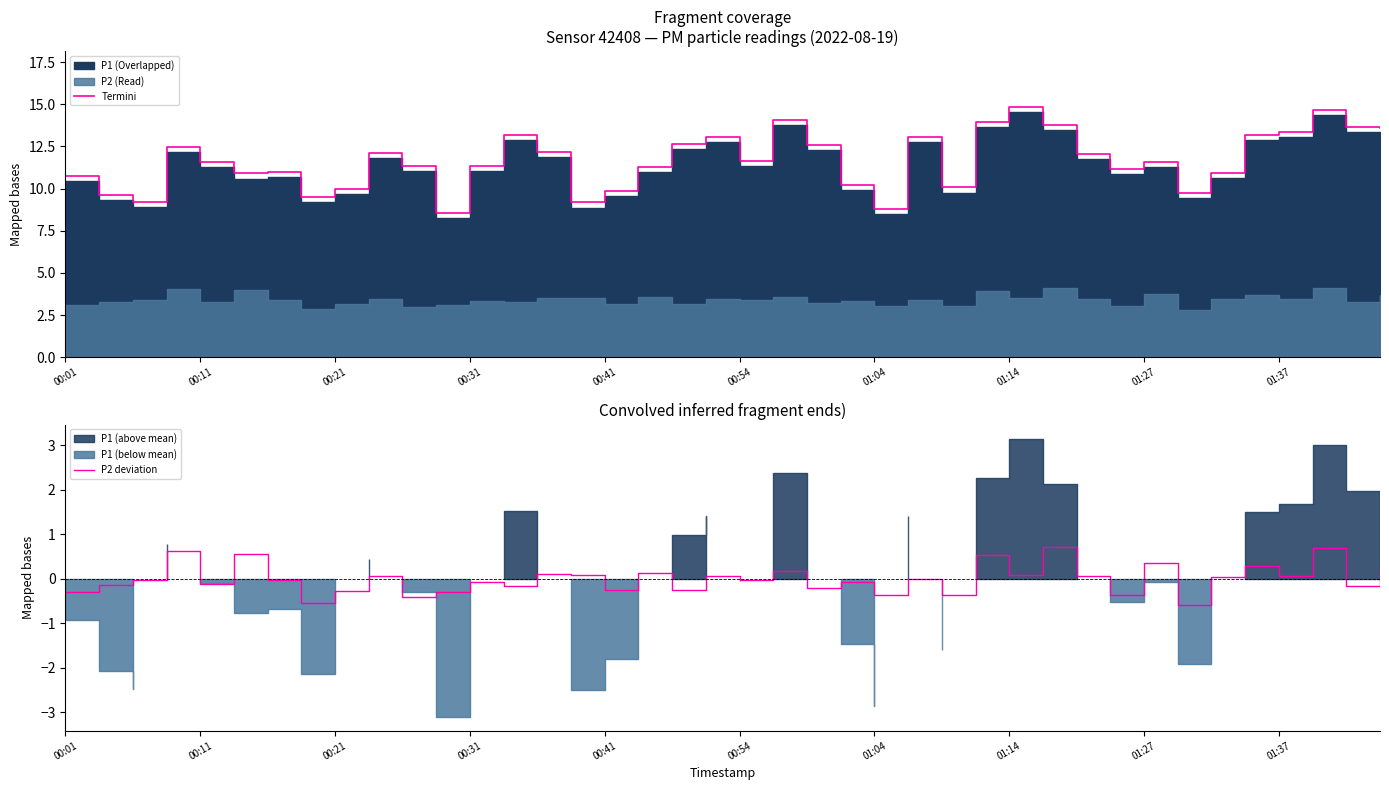

How many values in the P2 deviation series exceed 0?

19